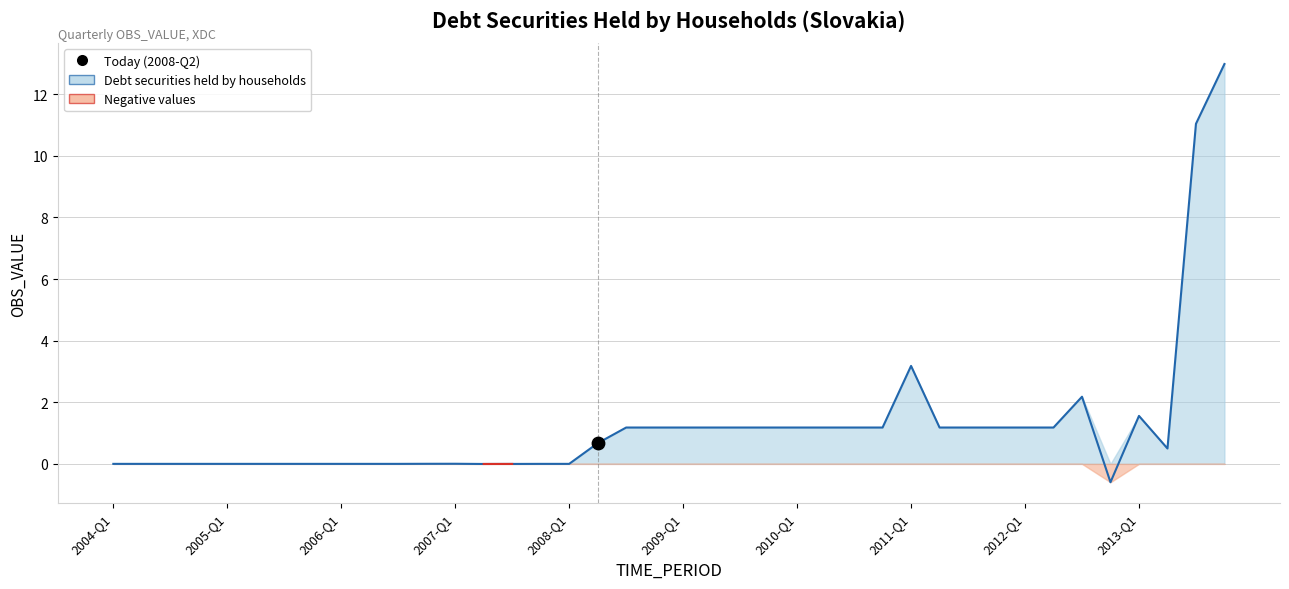

What is the change in value from 2006-Q4 to 2010-Q2?

+1.2